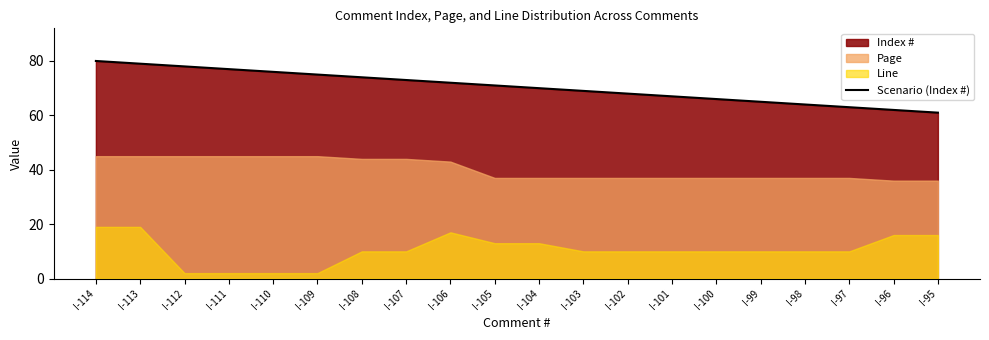

Reading left to right, extract all data points from this chart.

I-114=80	I-113=79	I-112=78	I-111=77	I-110=76	I-109=75	I-108=74	I-107=73	I-106=72	I-105=71	I-104=70	I-103=69	I-102=68	I-101=67	I-100=66	I-99=65	I-98=64	I-97=63	I-96=62	I-95=61